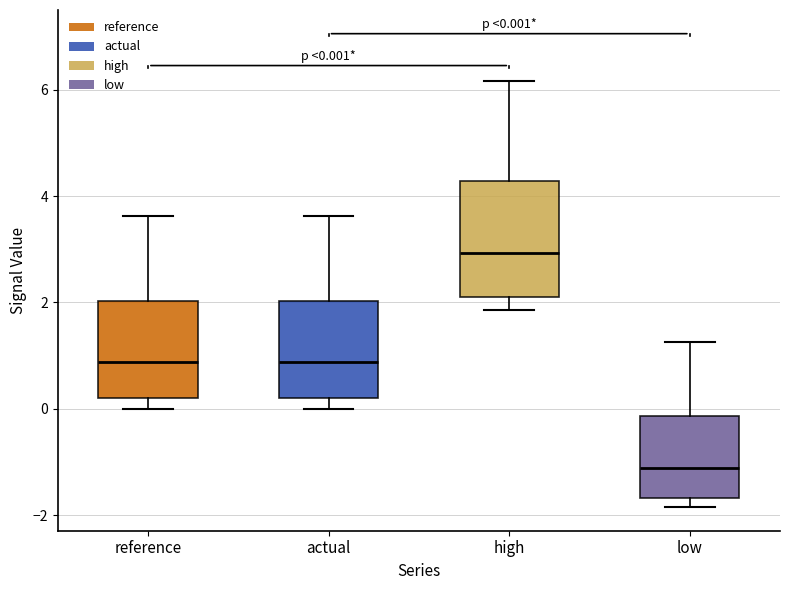

Comparing the boxes themselves (not the whiskers), which one is the tallest?

high